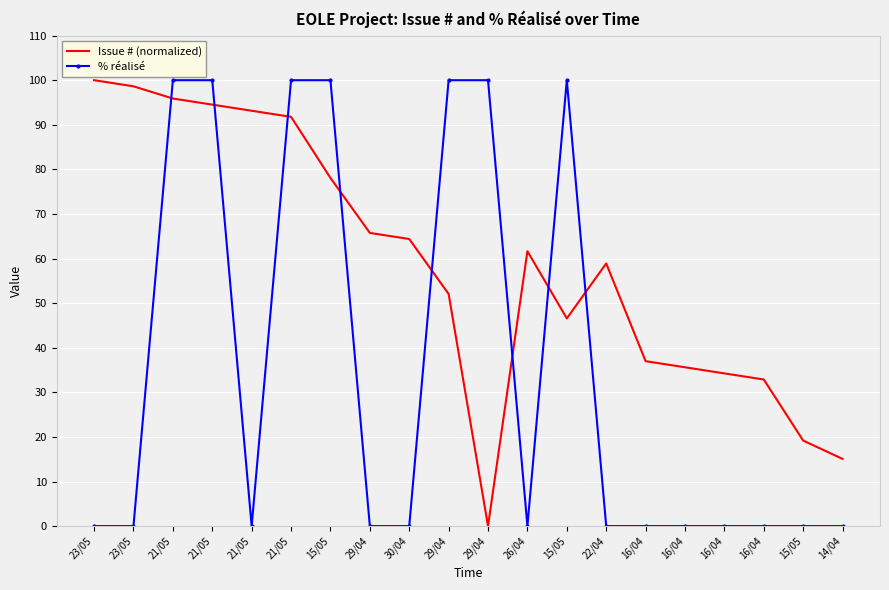

In Issue # (normalized), how many points are higher than both neighbors (excluding endpoints)?

2